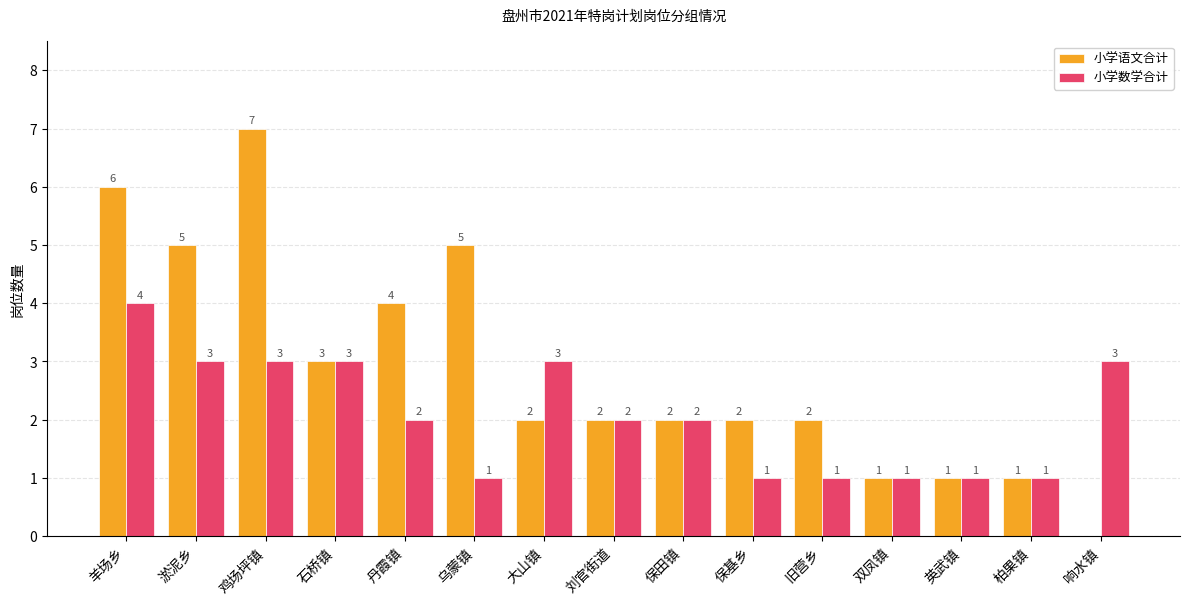

What is the sum of the 小学语文合计 values at 大山镇 and 保基乡?

4